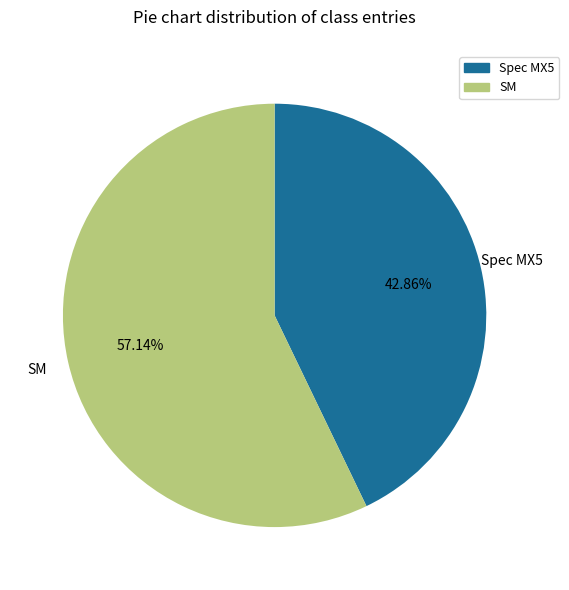

To the nearest percent, what is the combined percentage of SM and Spec MX5?

100%